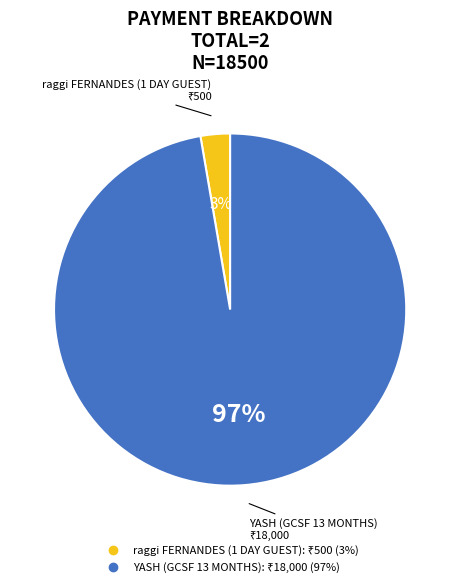

Is it true that raggi FERNANDES (1 DAY GUEST) is 11% of the pie?

False